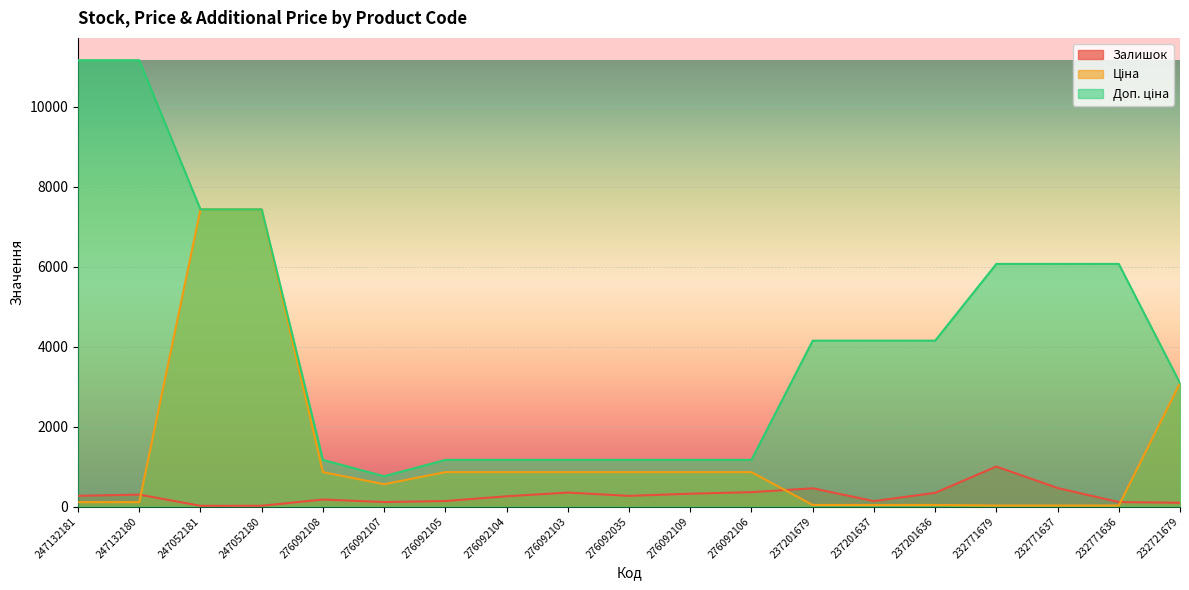

True or false: Залишок and Доп. ціна intersect in this chart.

False